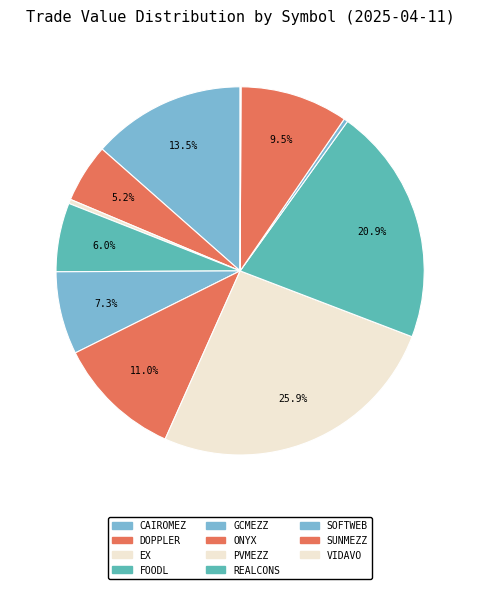

Combined, do SUNMEZZ and EX account for over 50%?

No